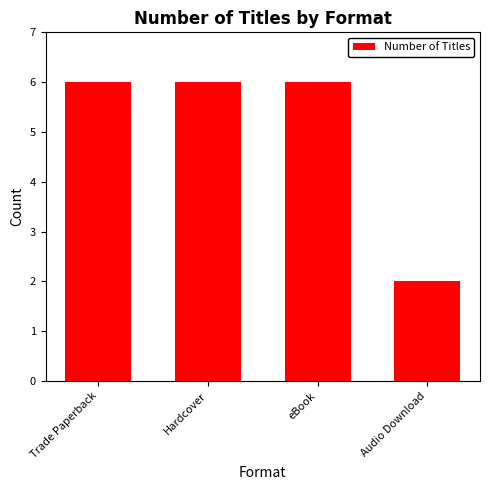

Read the value at Trade Paperback.

6